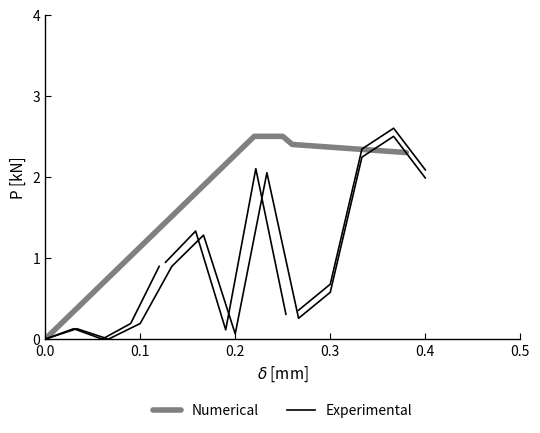

Which category has the highest value in the Experimental series?

0.4